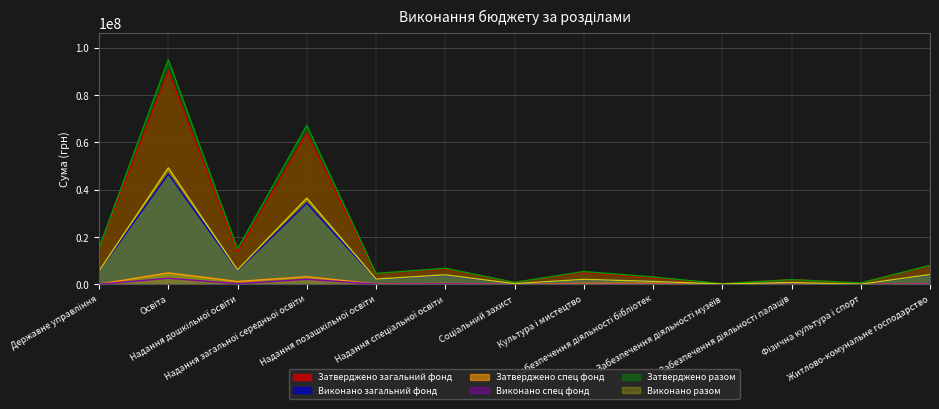

Rank the categories by Затверджено загальний фонд value from lowest to highest.

Забезпечення діяльності музеїв, Фiзична культура i спорт, Соціальний захист, Забезпечення діяльності палаців, Забезпечення діяльності бібліотек, Надання позашкільної освіти, Культура i мистецтво, Надання спеціальної освіти, Житлово-комунальне господарство, Надання дошкільної освіти, Державне управлiння, Надання загальної середньої освіти, Освiта